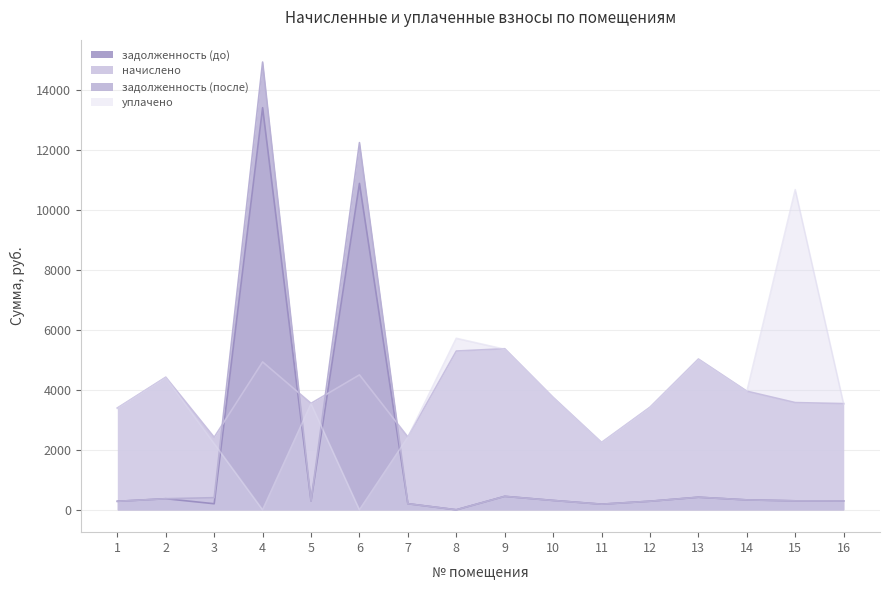

The задолженность (после) series shows 9288.7 at 4. True or false?

False